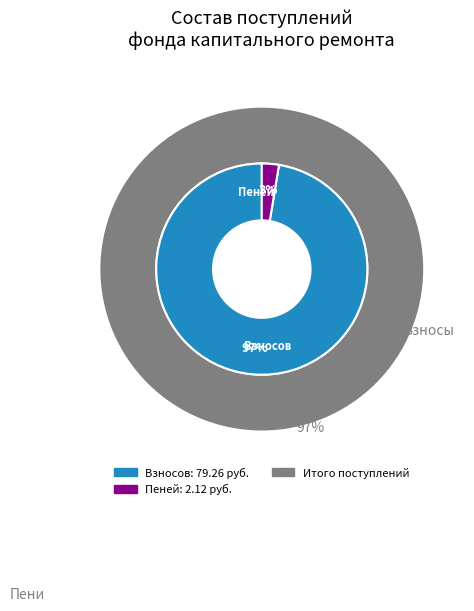

Is it true that пеней is 3% of the pie?

True